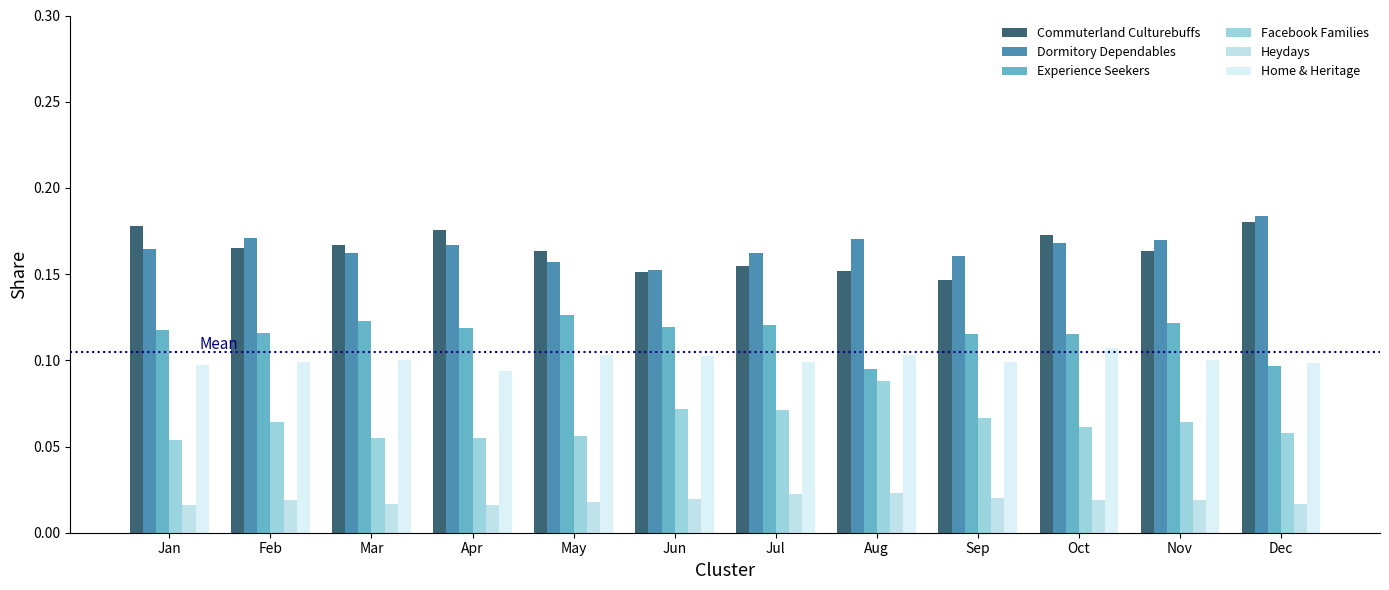

Rank the series at Sep from highest to lowest value.

Dormitory Dependables, Commuterland Culturebuffs, Experience Seekers, Home & Heritage, Facebook Families, Heydays